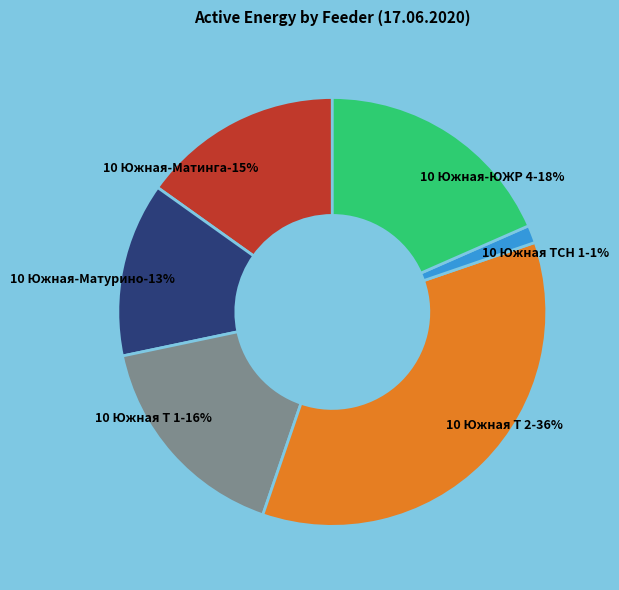

To the nearest percent, what portion does 10 Южная Т 1 ап RS represent?

16%